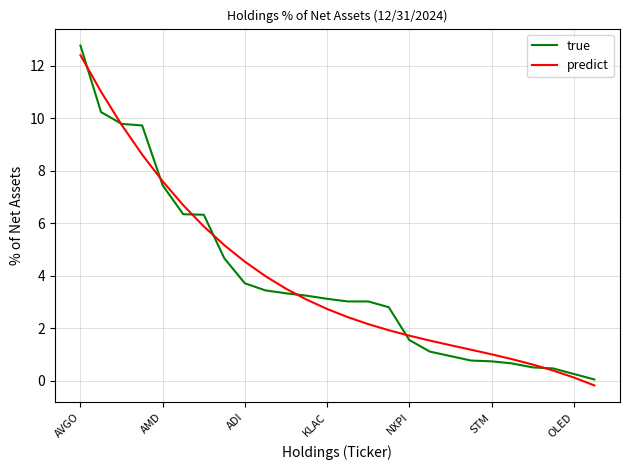

What is the difference between the maximum and second lowest values in the true series?

12.5